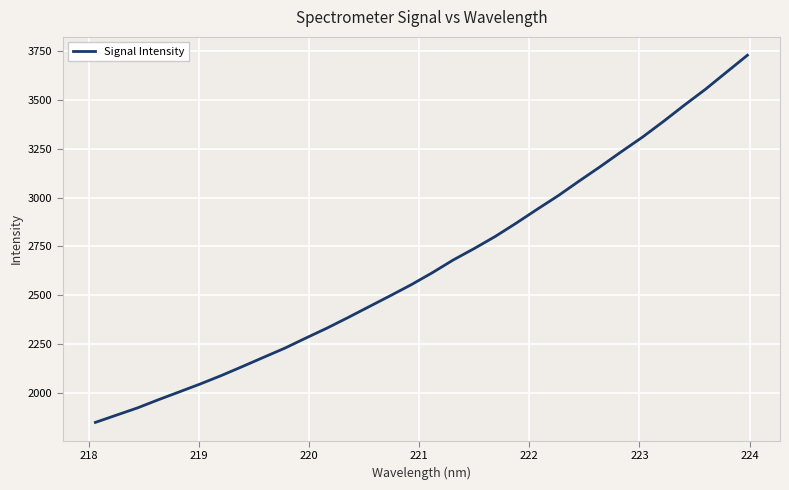

What is the difference between the maximum and minimum values?

1879.5